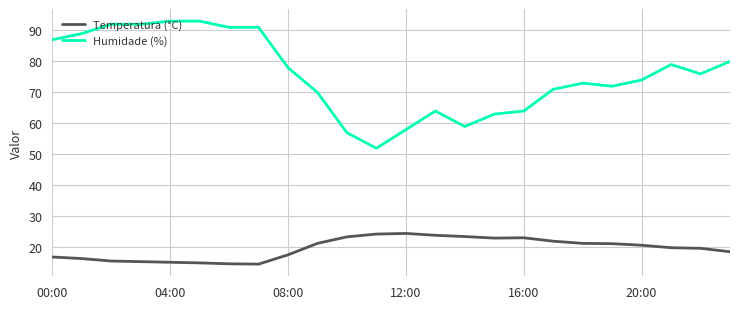

True or false: Temperatura (°C) and Humidade (%) intersect in this chart.

False